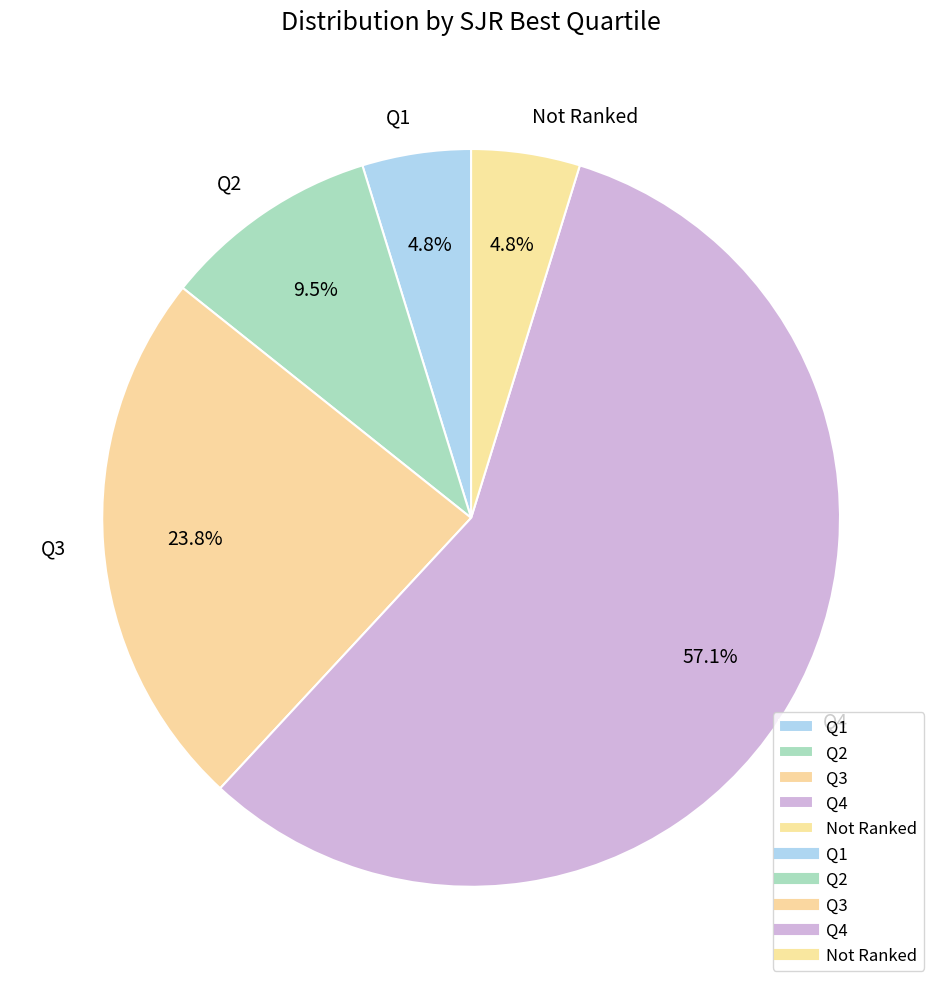

Which category has the biggest portion of the pie?

Q4